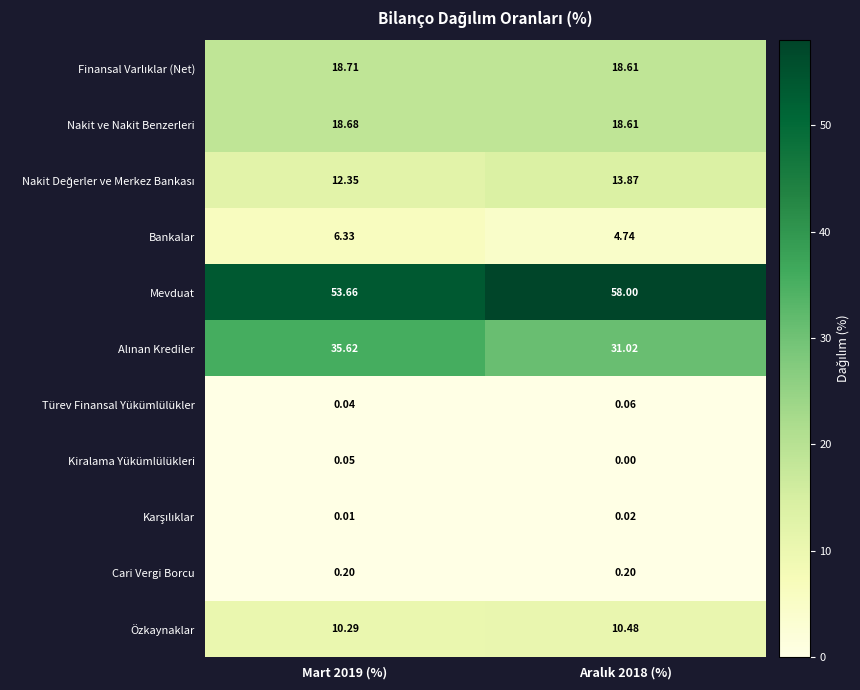

Which series has the largest total across all categories?

Mevduat